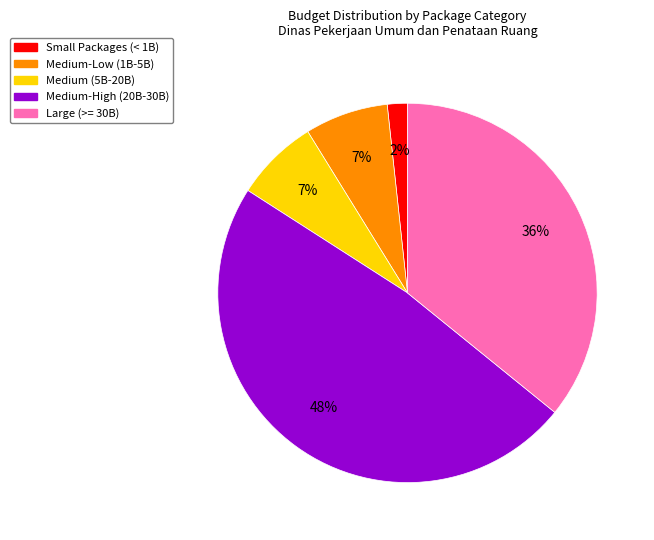

To the nearest percent, what is the average slice percentage?

20%